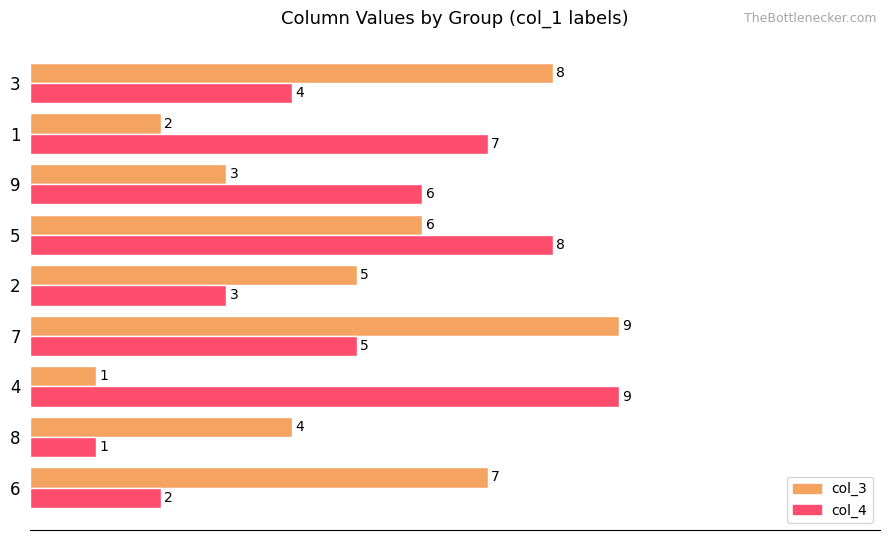

What is the sum of all col_3 values?

45